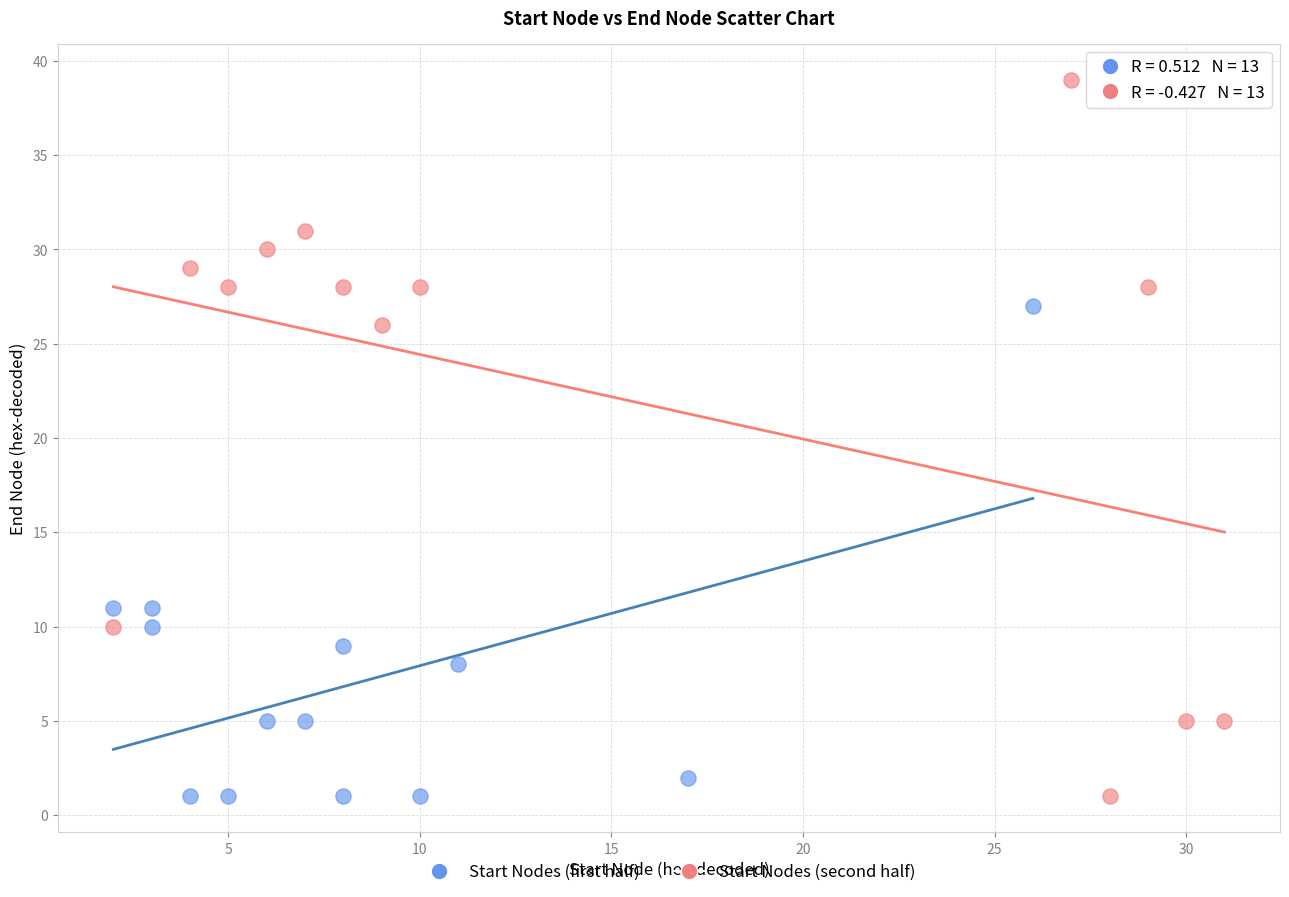

Which series reaches the maximum Y coordinate?

Start Nodes (second half)